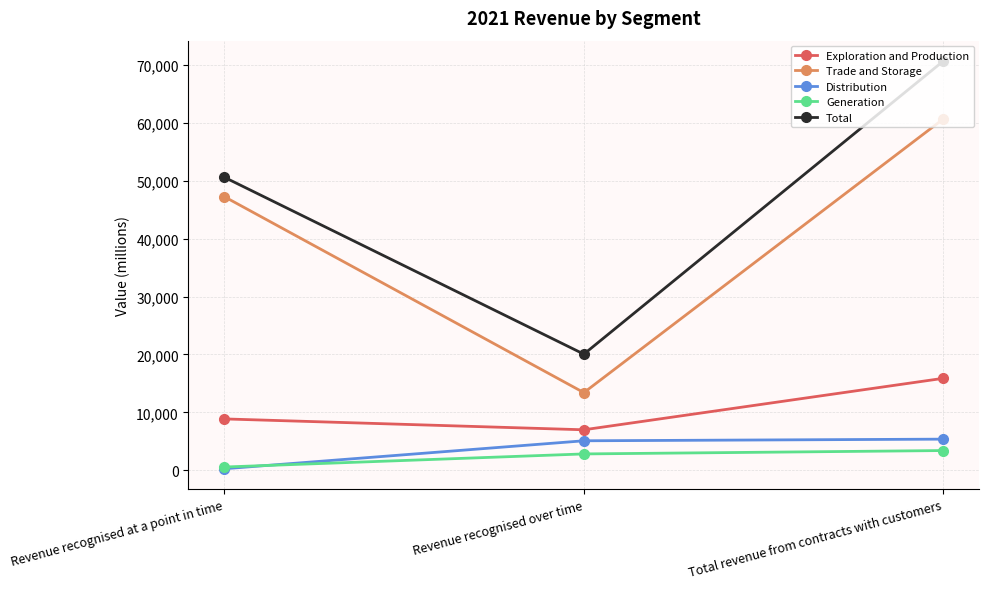

At Total revenue from contracts with customers, list the series in order from largest to smallest.

Total, Trade and Storage, Exploration and Production, Distribution, Generation